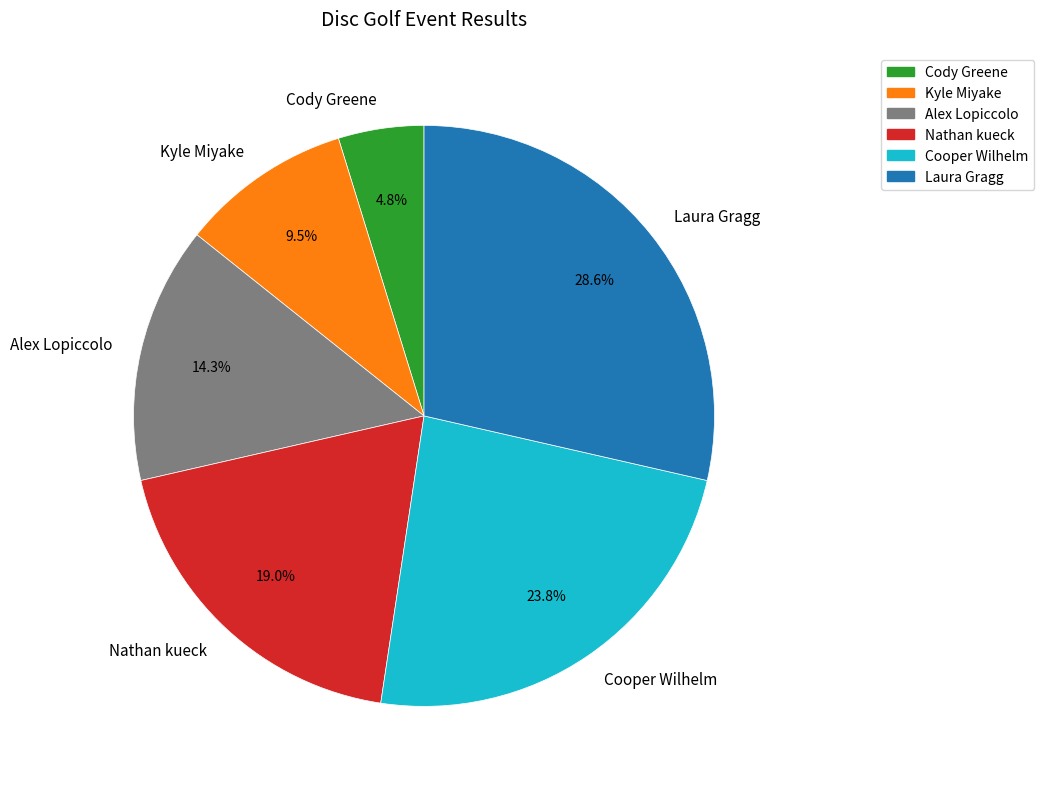

Do Nathan kueck and Cody Greene together represent more than half of the pie?

No